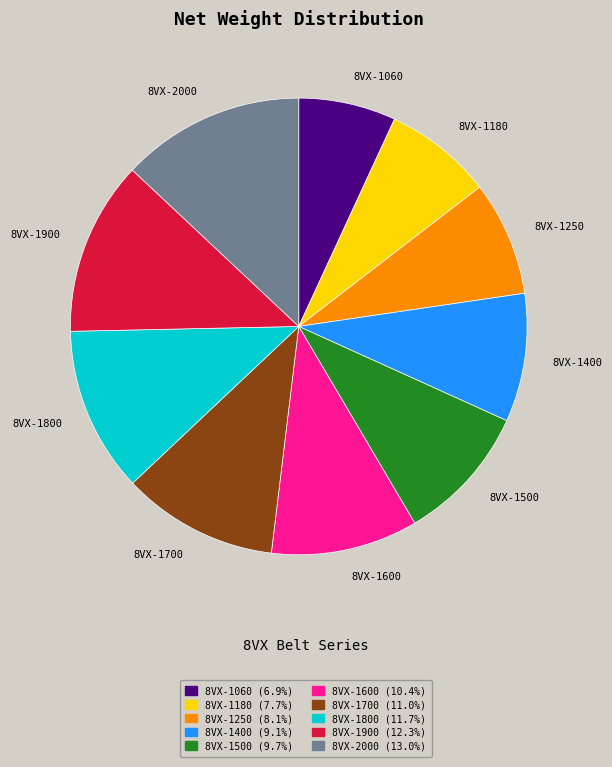

Combined, do 8VX-1700 and 8VX-1060 account for over 50%?

No